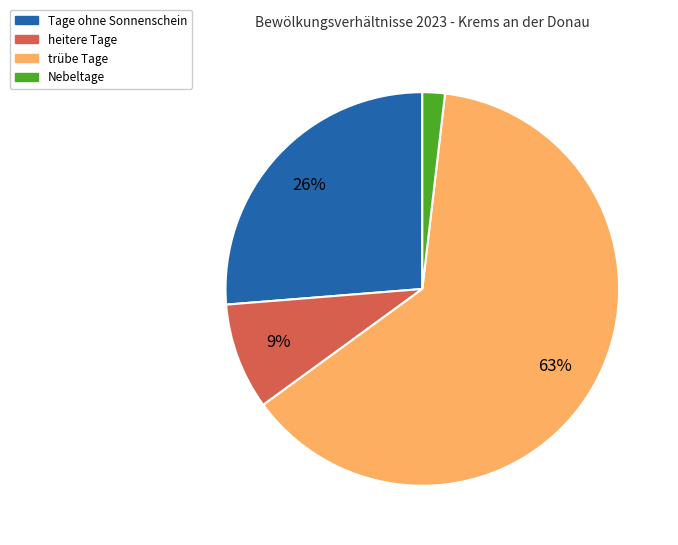

What percentage is the Nebeltage slice, to the nearest percent?

2%